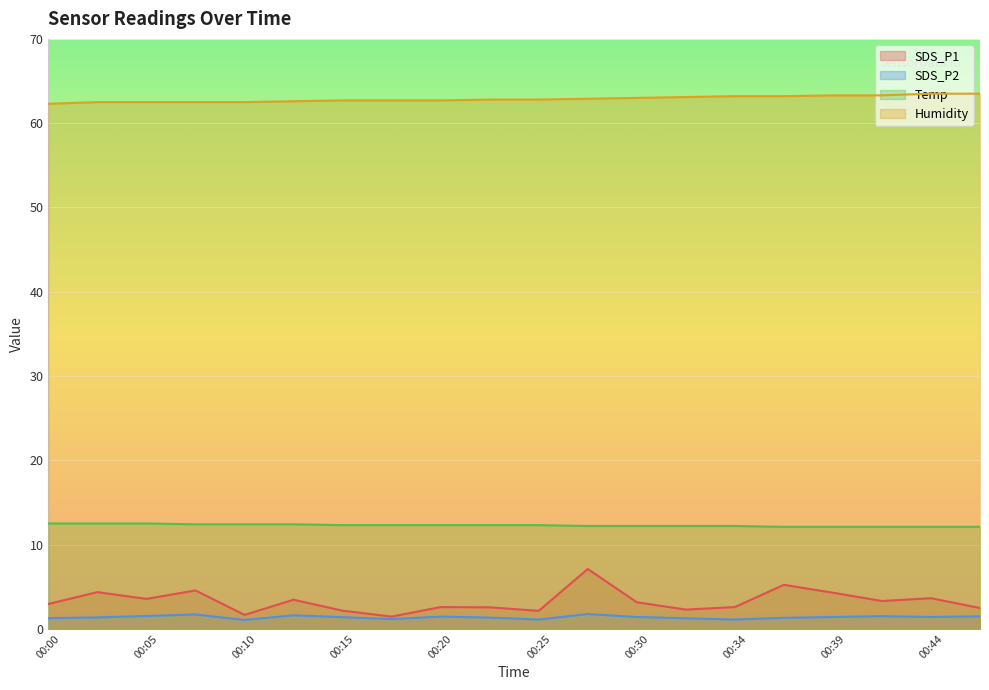

True or false: Temp and SDS_P1 intersect in this chart.

False